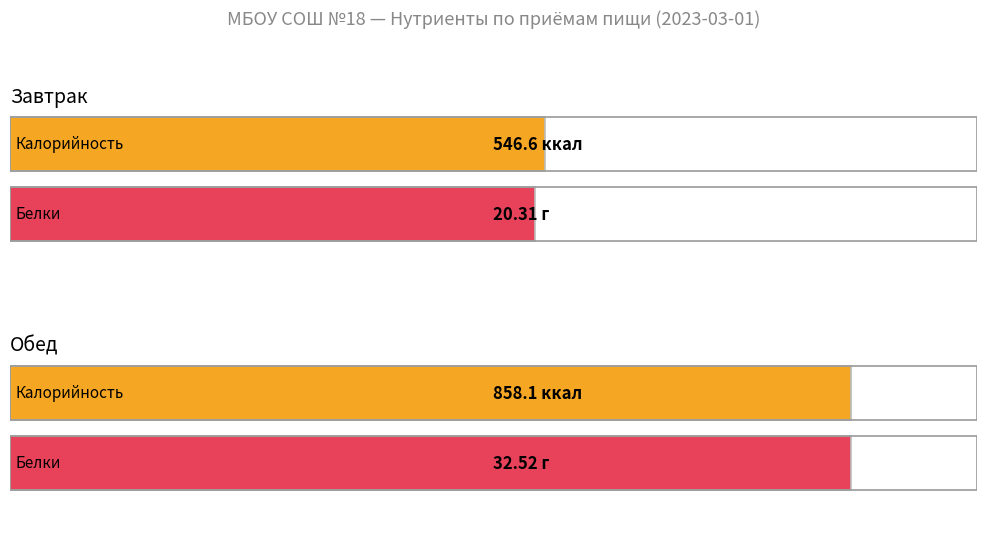

Which category has the highest value across all series?

Обед